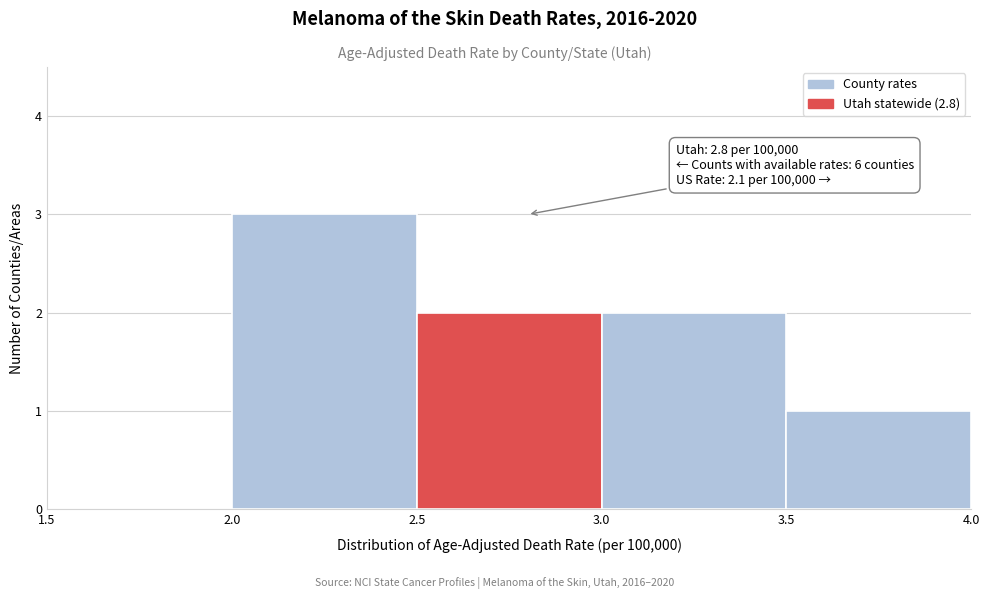

Which range on the x-axis has the tallest bar?

2.0 to 2.5